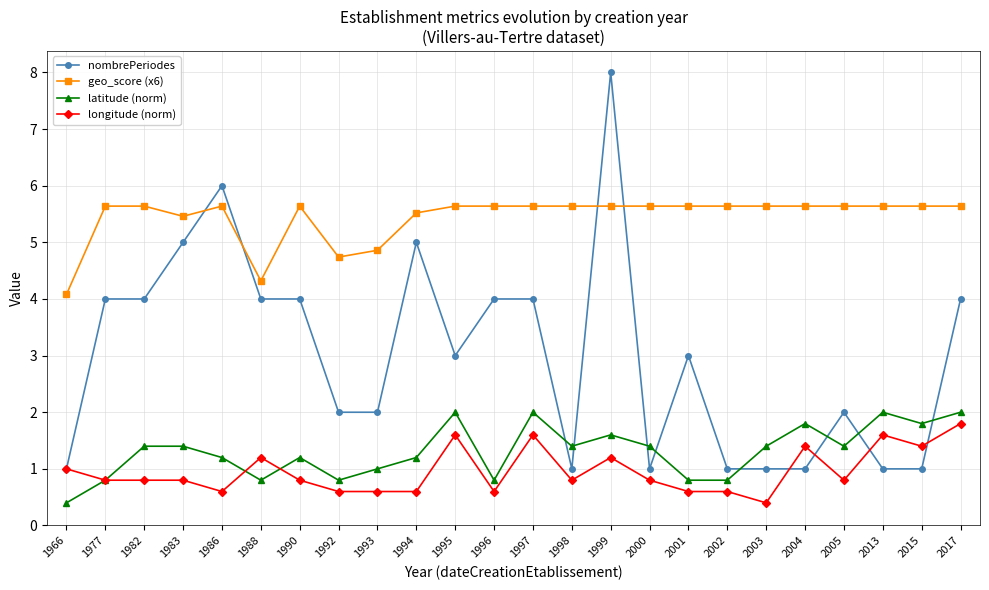

Read the geo_score (x6) value at 1993.

4.9